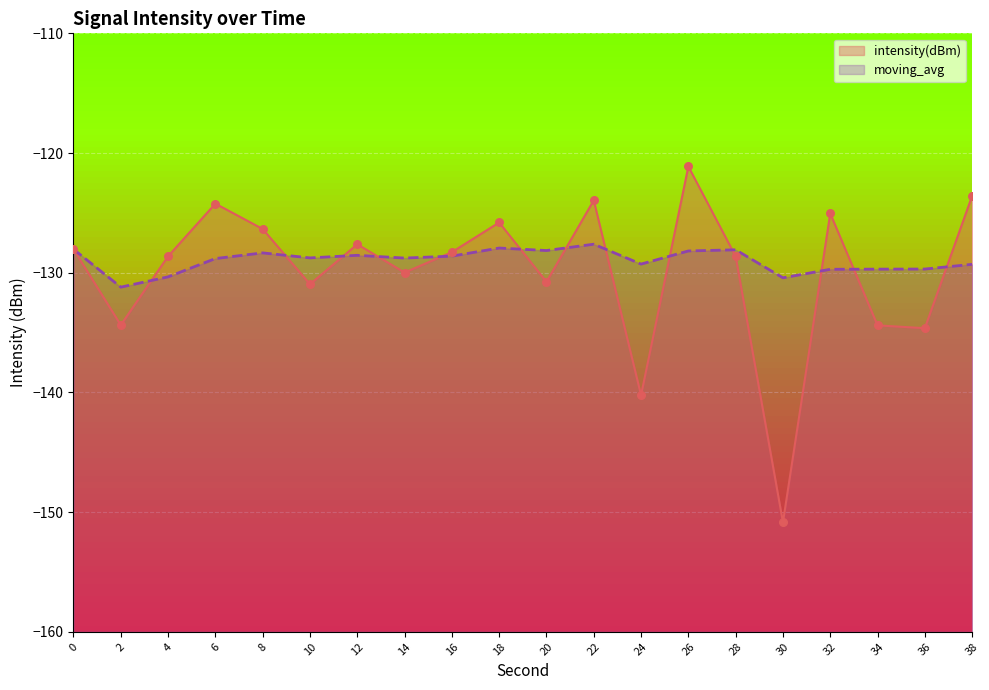

Is the value of intensity(dBm) at 18 greater than the value of moving_avg at 26?

Yes